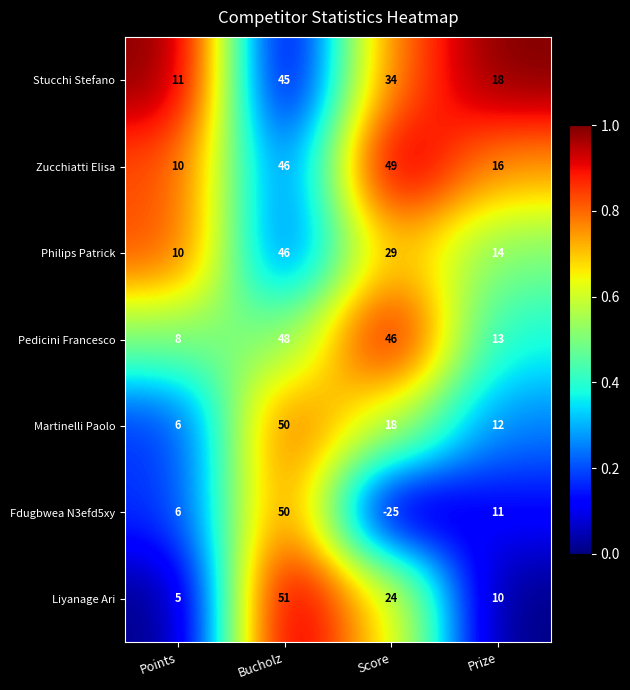

What is the sum of all Martinelli Paolo values?

86